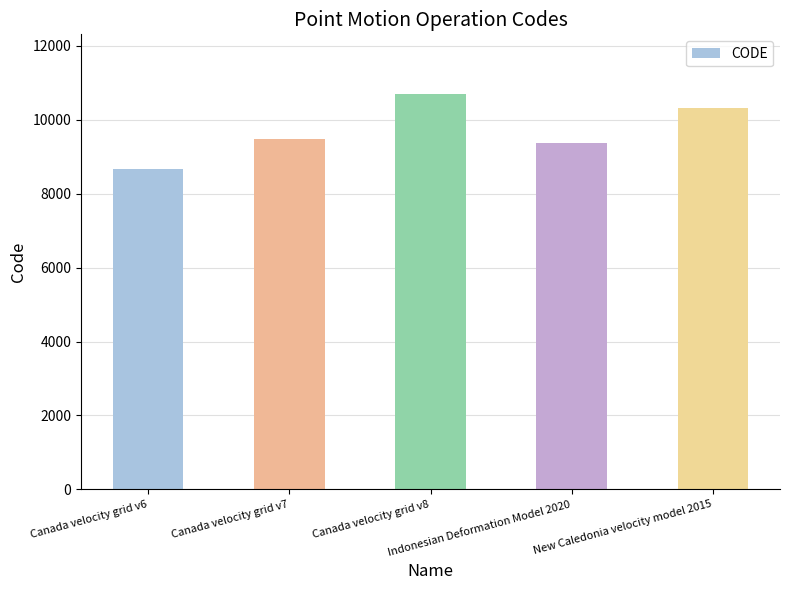

At which category does the chart reach its minimum across all series?

Canada velocity grid v6